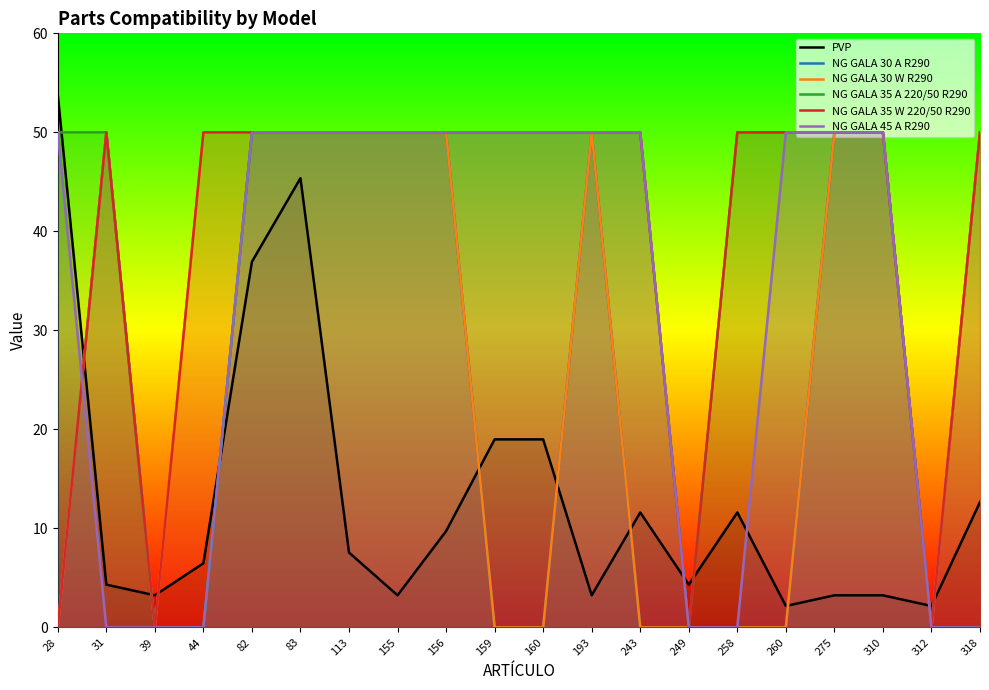

Which series changed the most between 82 and 156?

PVP